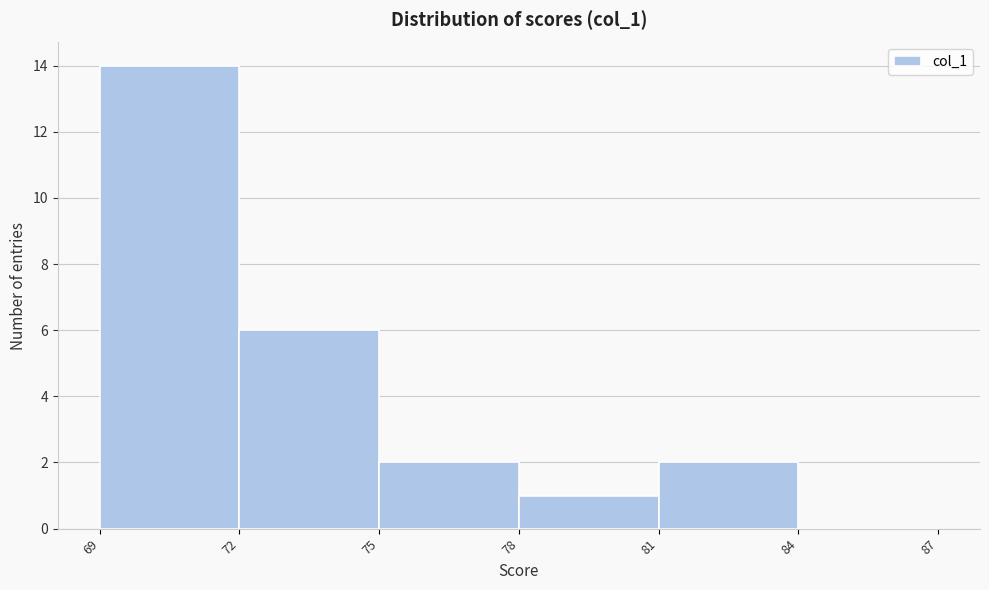

Reading left to right, transcribe this chart: for each bar, give the range it covers on the x-axis and its height. The values are not printed on the chart, so give them approximately, as read against the axis.

69 to 72: 14
72 to 75: 6
75 to 78: 2
78 to 81: 1
81 to 84: 2
84 to 87: 0